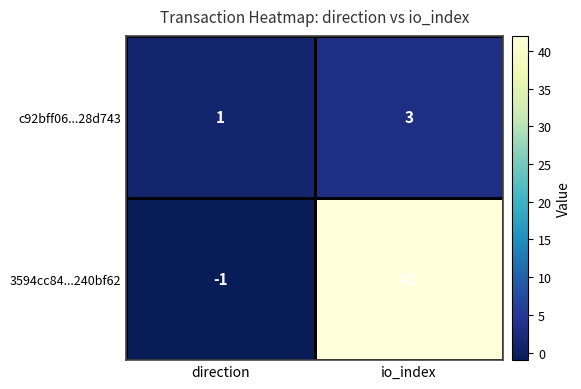

Which label corresponds to the smallest value in the chart?

direction